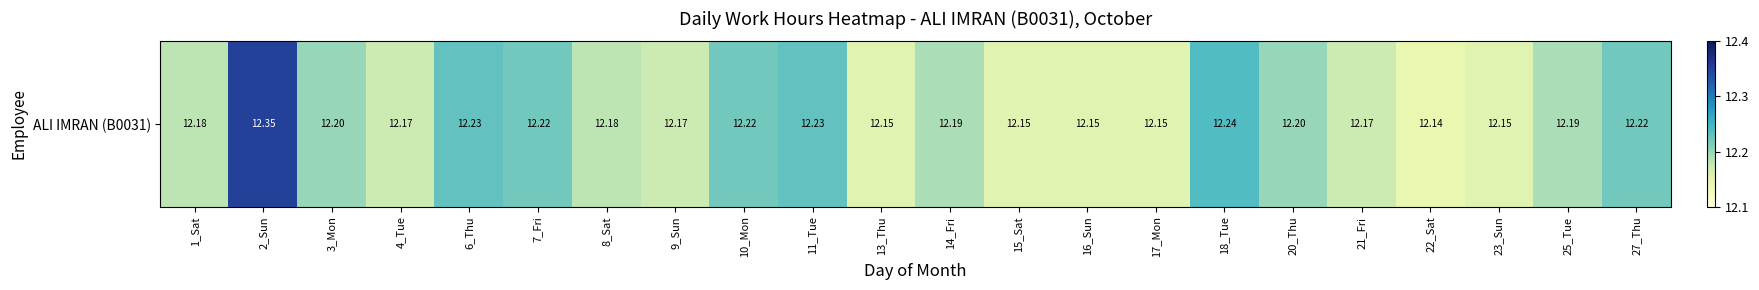

Reading left to right, extract all data points from this chart.

1_Sat=12.2	2_Sun=12.3	3_Mon=12.2	4_Tue=12.2	6_Thu=12.2	7_Fri=12.2	8_Sat=12.2	9_Sun=12.2	10_Mon=12.2	11_Tue=12.2	13_Thu=12.2	14_Fri=12.2	15_Sat=12.2	16_Sun=12.2	17_Mon=12.2	18_Tue=12.2	20_Thu=12.2	21_Fri=12.2	22_Sat=12.1	23_Sun=12.2	25_Tue=12.2	27_Thu=12.2